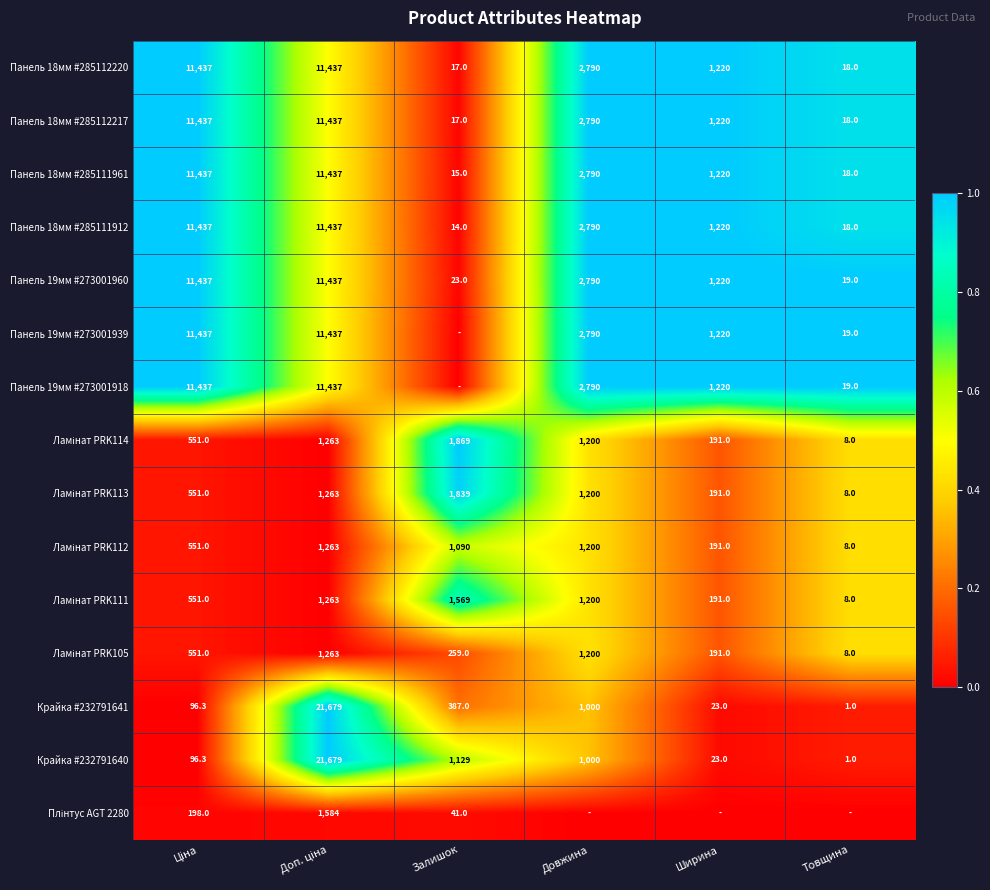

What is the lowest value of the Панель 19мм #273001960 series?

19.0